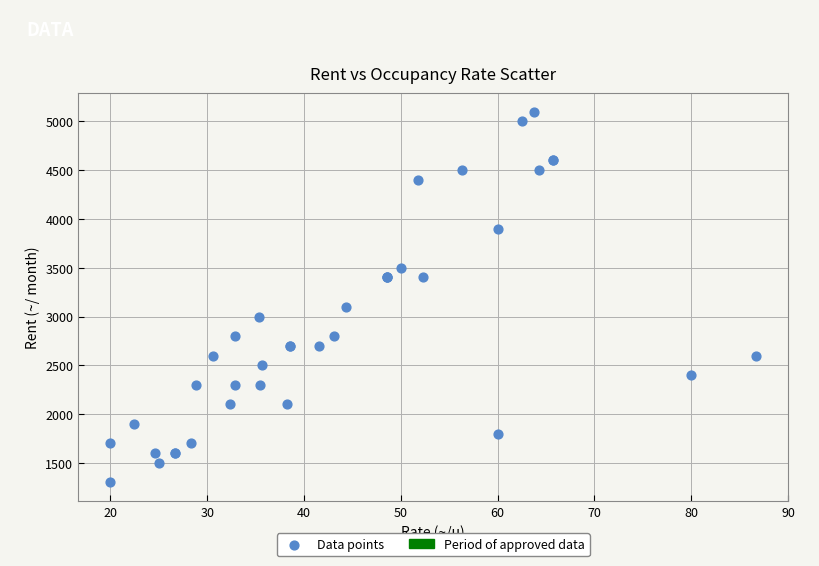

What Y value in the scatter plot is closest to 3200?

3100